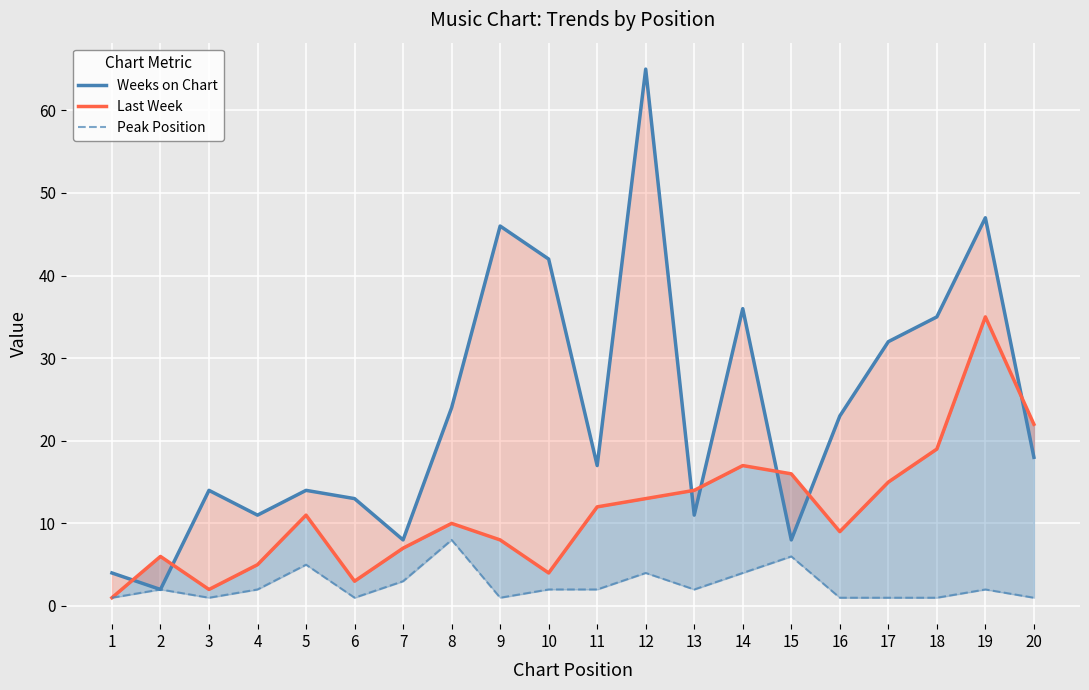

After their last crossing, which series has the higher values: Weeks on Chart or Last Week?

Last Week